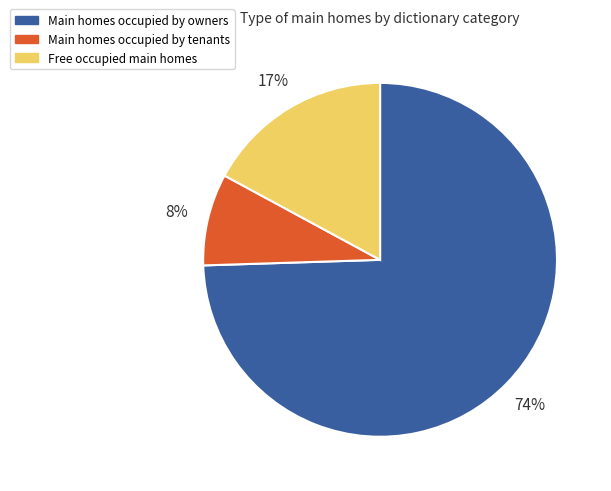

To the nearest percent, what is the average slice percentage?

33%